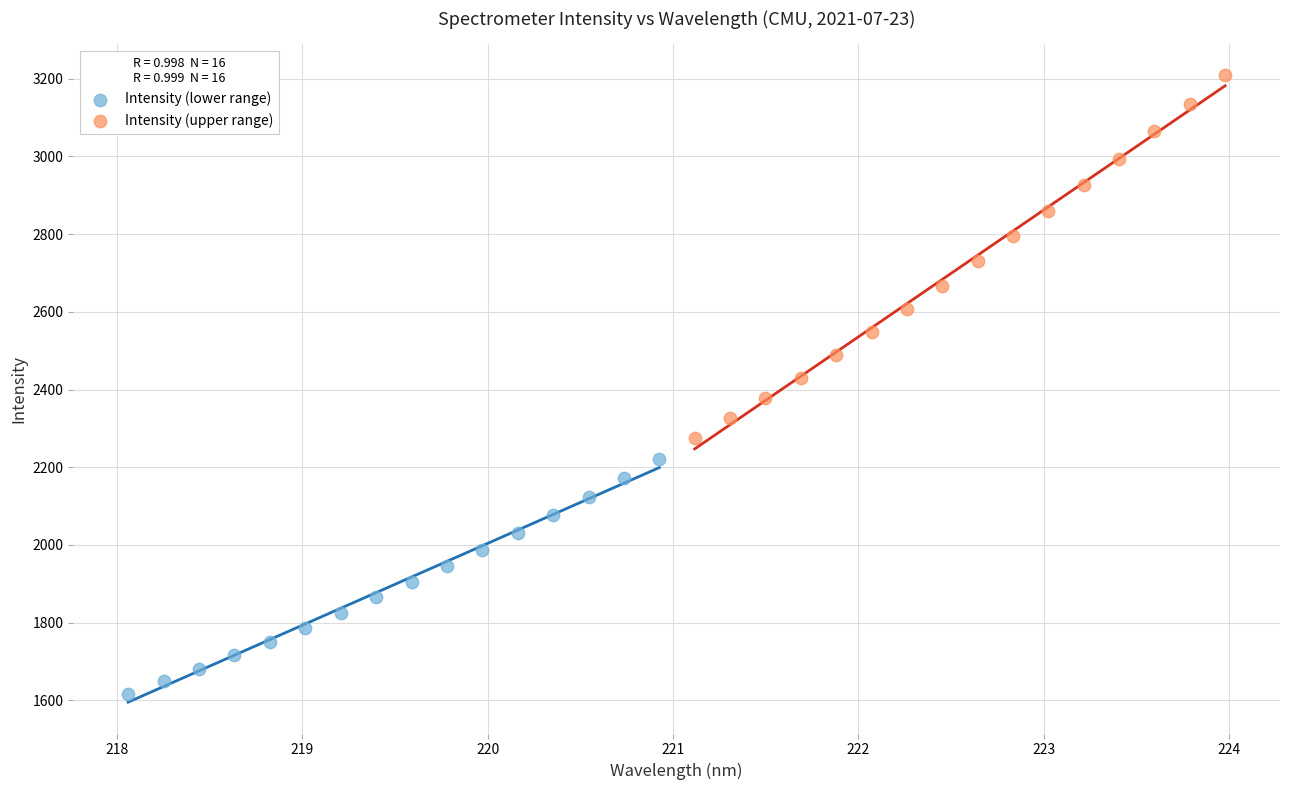

Which series contains the highest Y value?

Intensity (upper range)